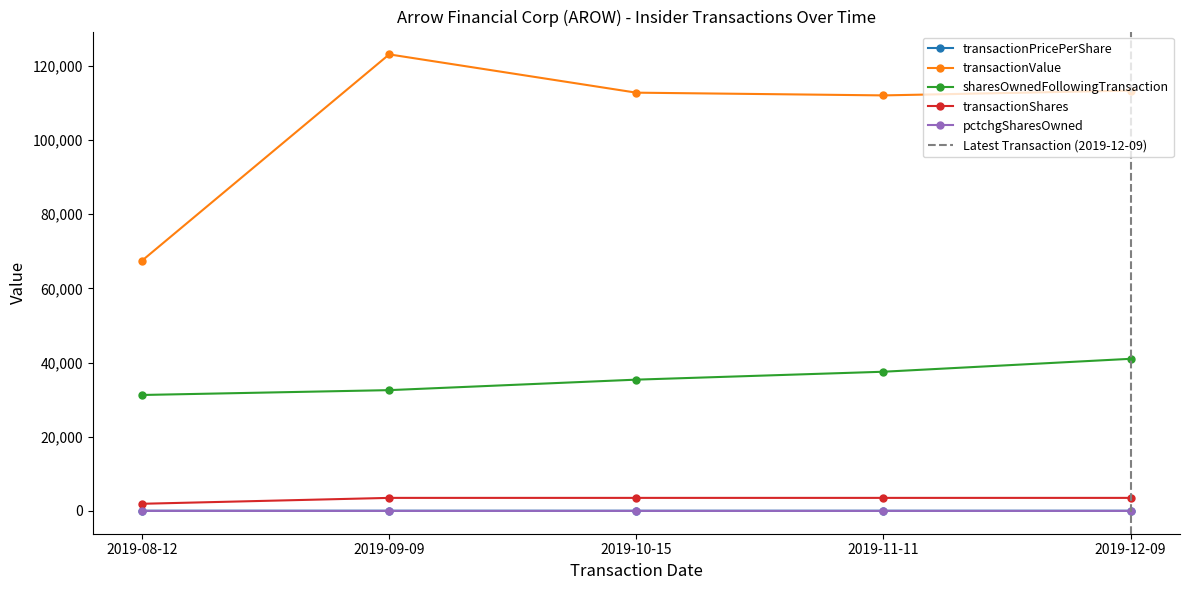

The value of transactionValue at 2019-12-09 is 55970.2. True or false?

False